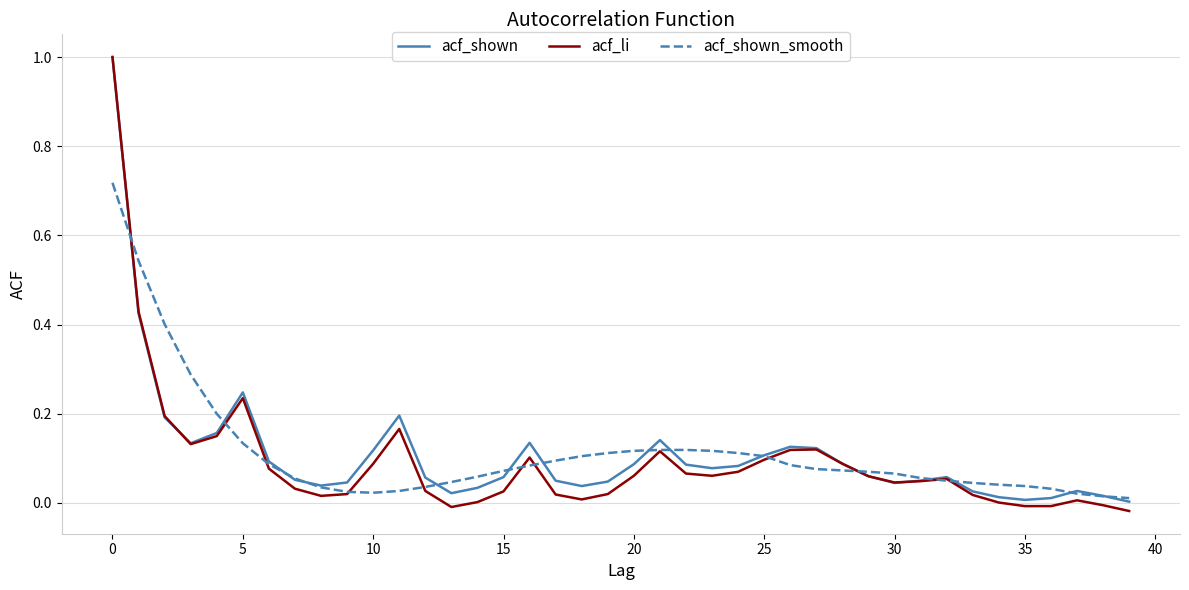

What is the maximum value shown in the chart?

1.0